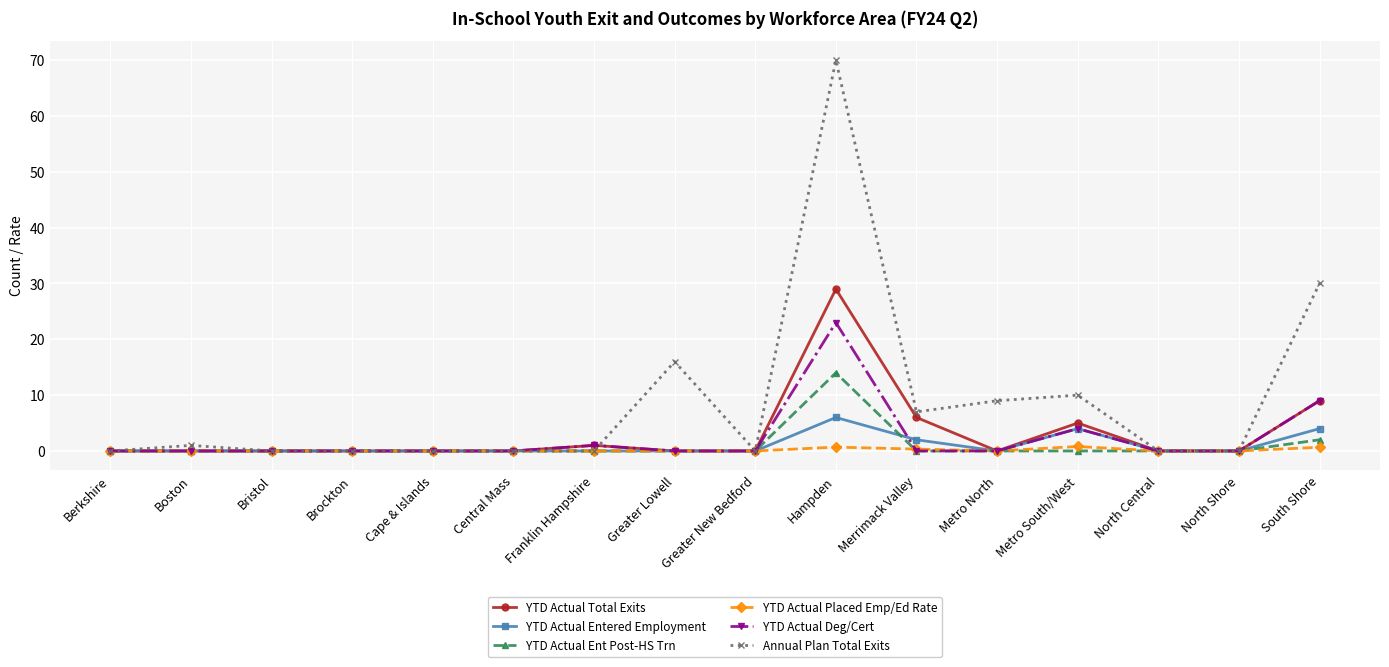

What is the label of the 14th point from the left?

North Central